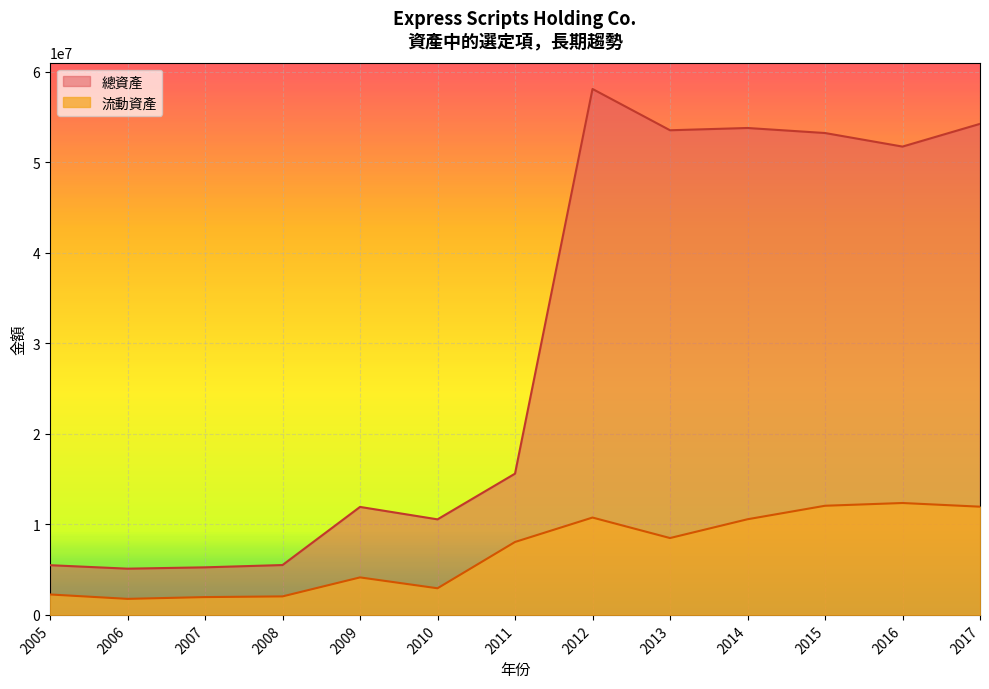

True or false: 總資產 has a value of 5108100 at 2006.

True